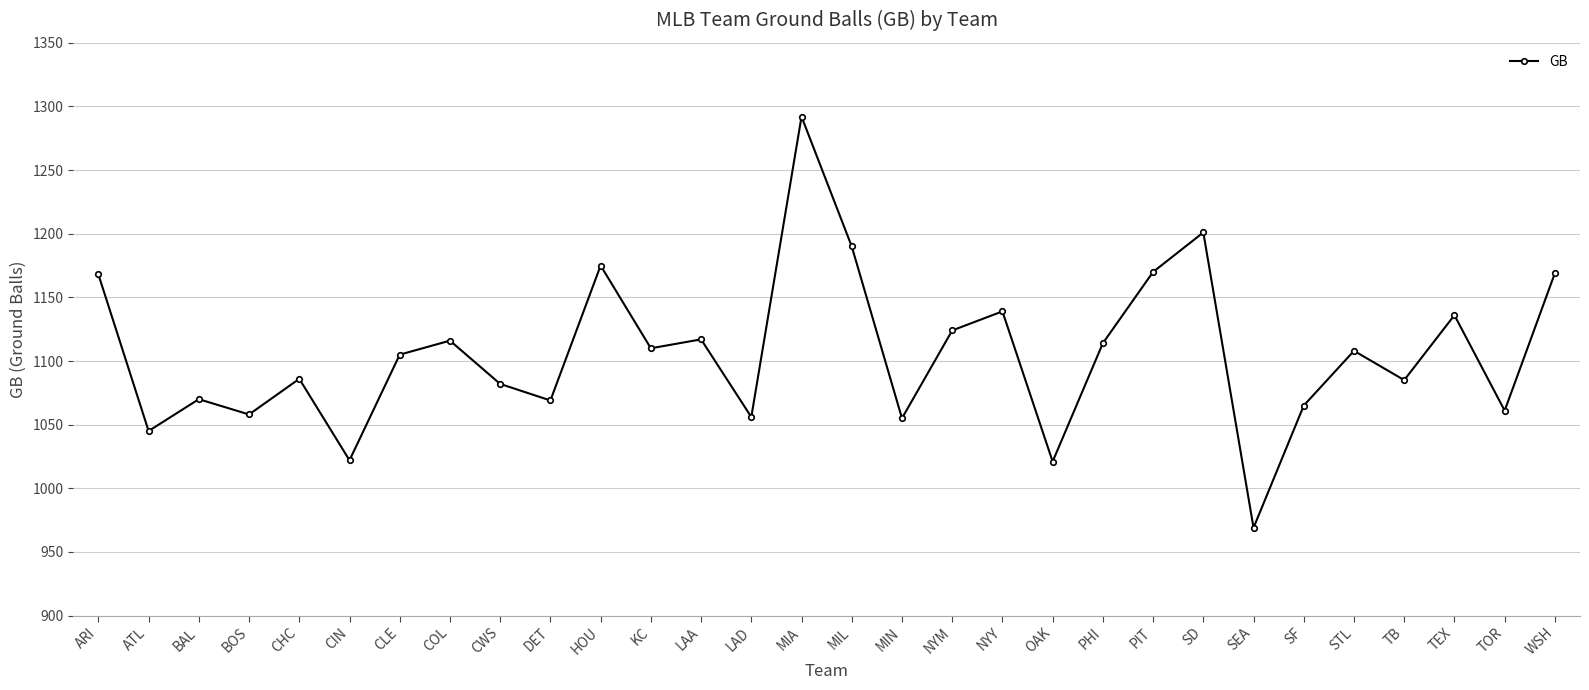

What position from the left is PIT?

22